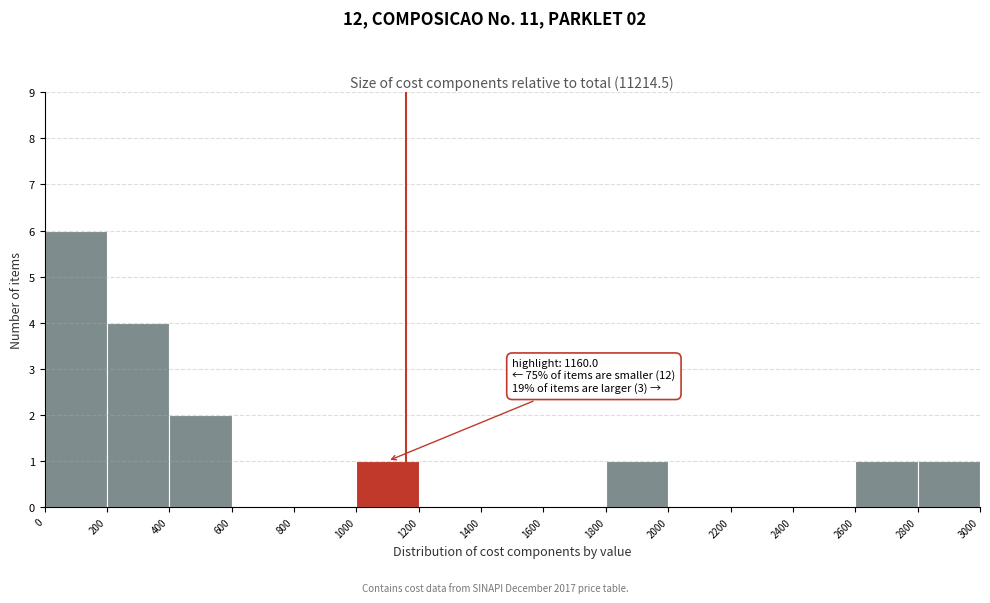

Which range on the x-axis has the tallest bar?

0 to 200